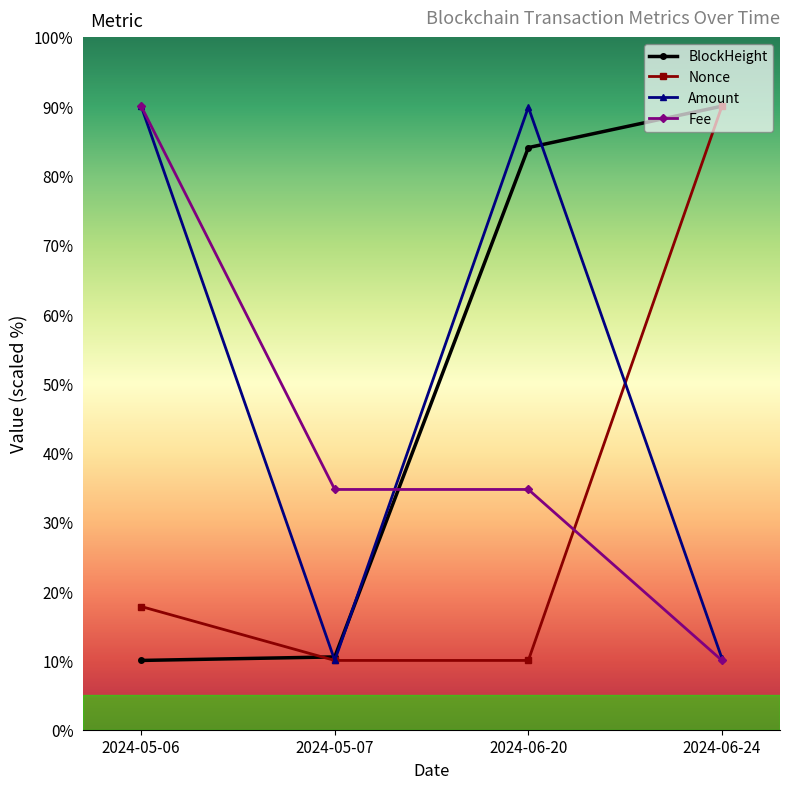

Between 2024-05-07 and 2024-06-24, which series saw the biggest shift?

Nonce